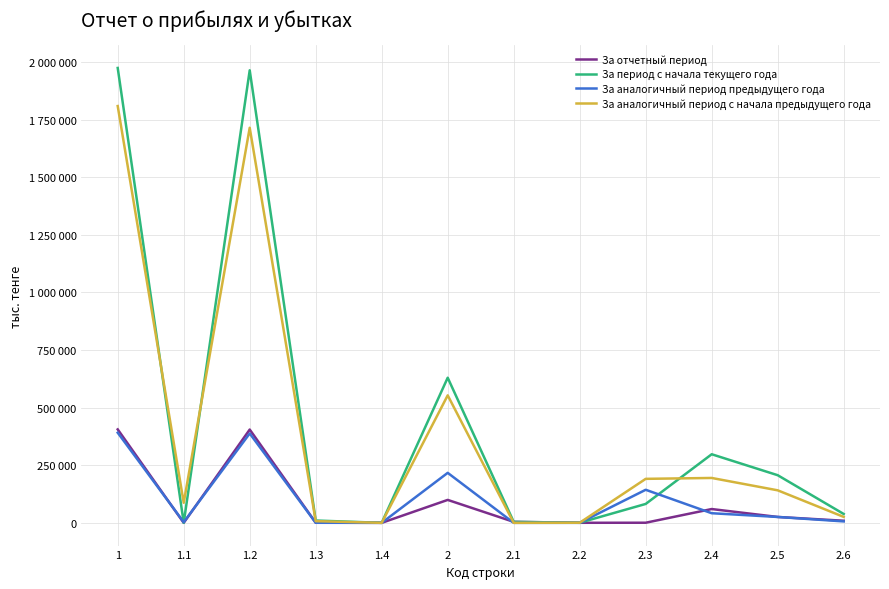

True or false: За аналогичный период предыдущего года and За отчетный период intersect in this chart.

True